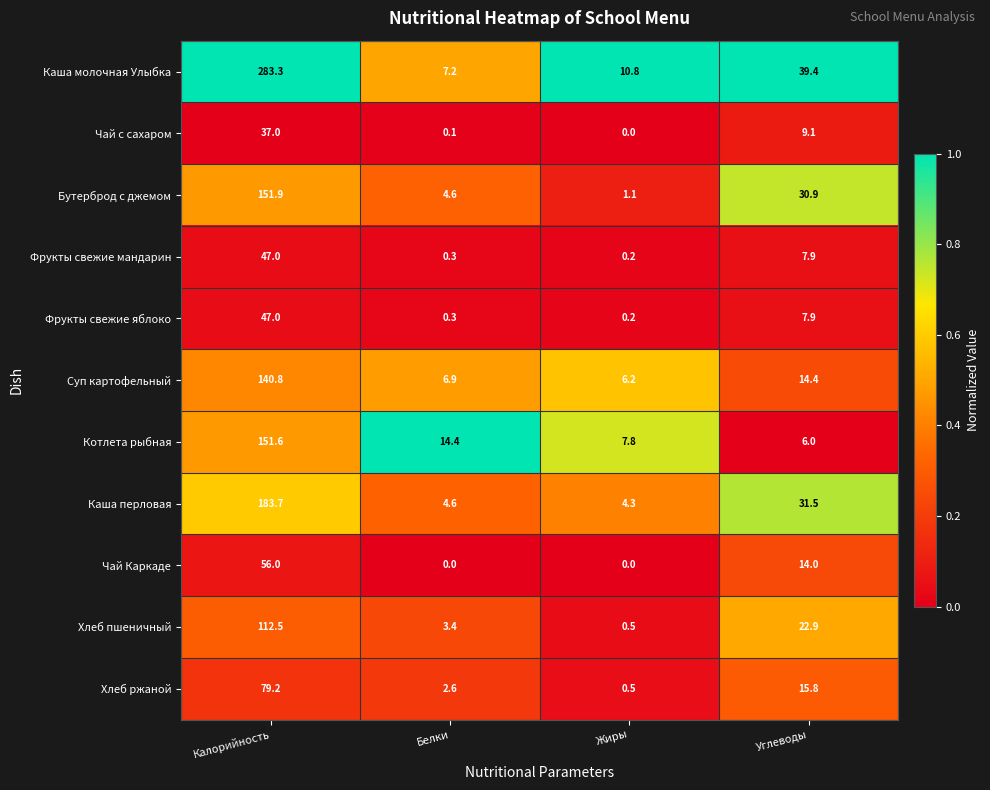

Rank the categories by Котлета рыбная value from lowest to highest.

Углеводы, Жиры, Белки, Калорийность